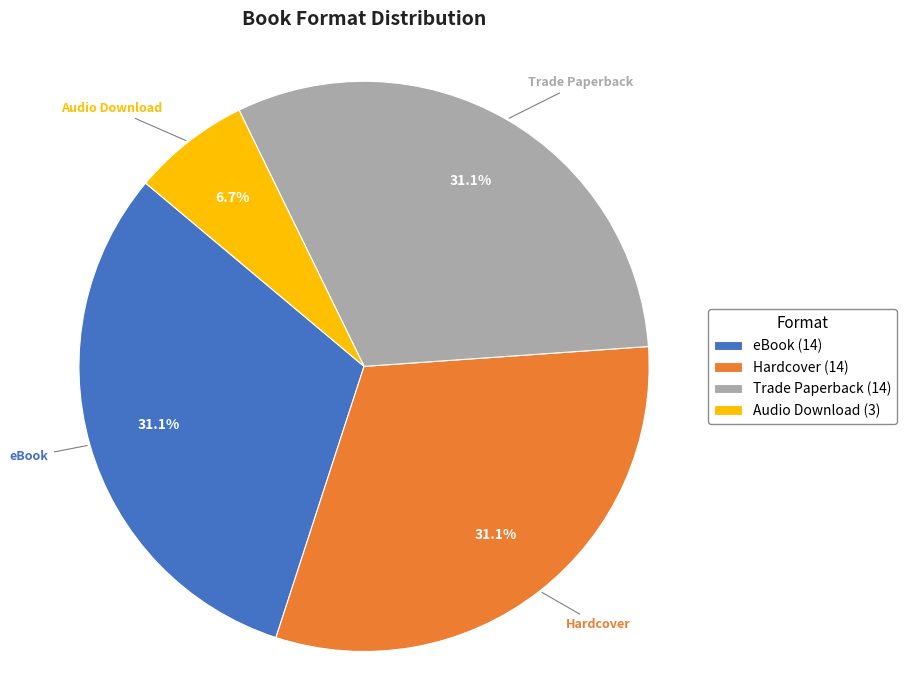

Which slice is the smallest?

Audio Download